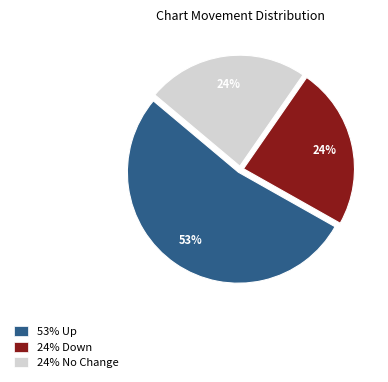

The 24% Down slice represents 24% of the pie. True or false?

True